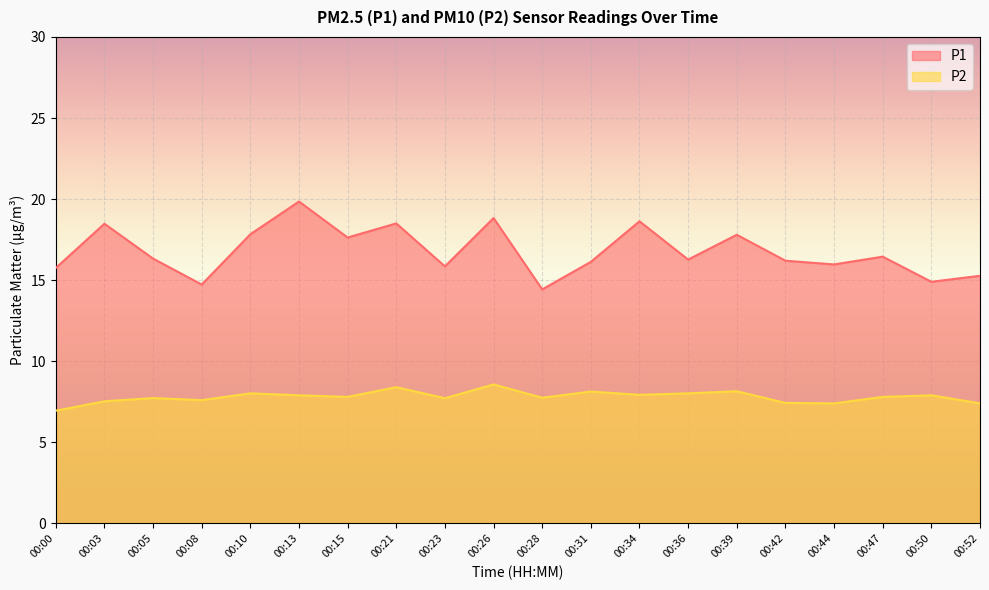

Where is P2 nearest to the value 7?

00:00